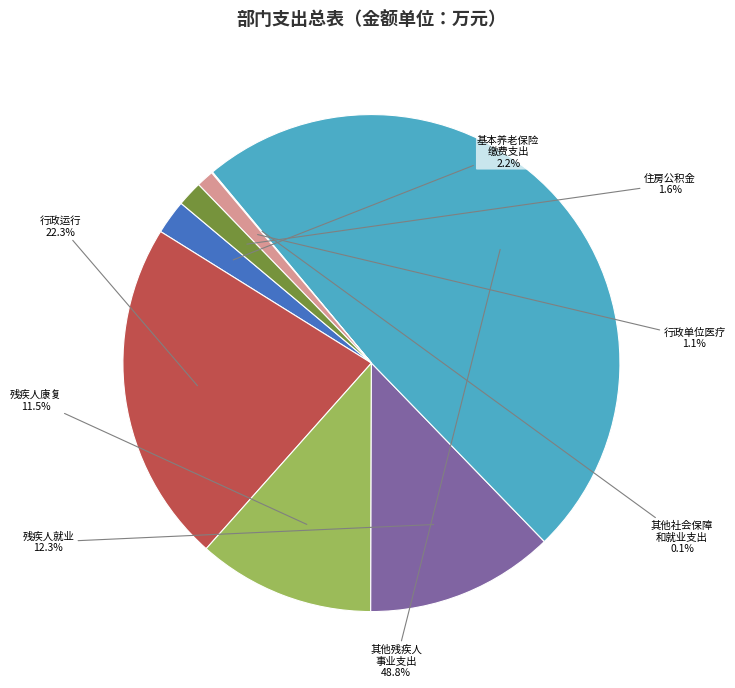

Is there a majority slice in this chart?

No